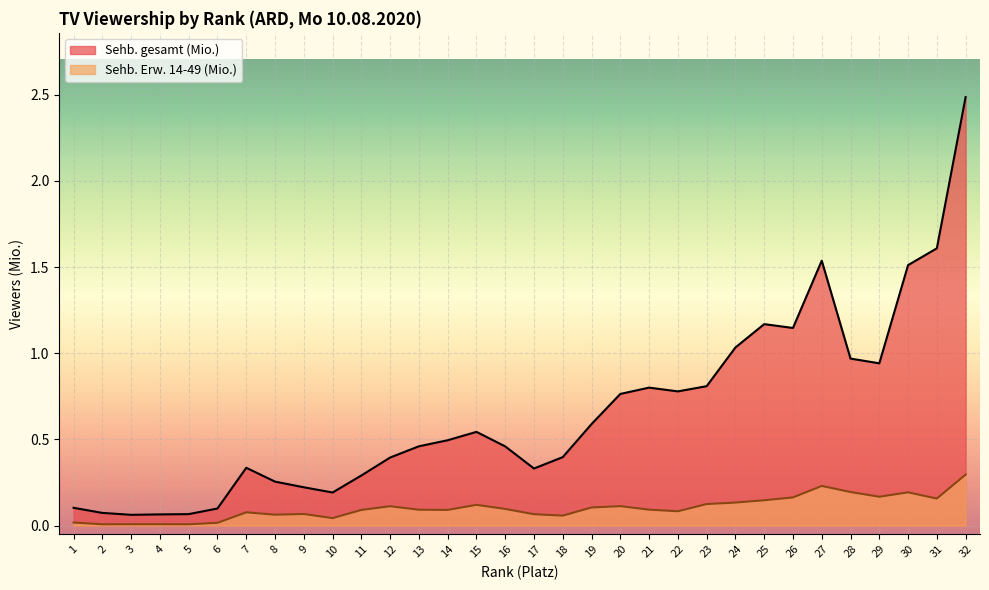

Which category has the highest value across all series?

32